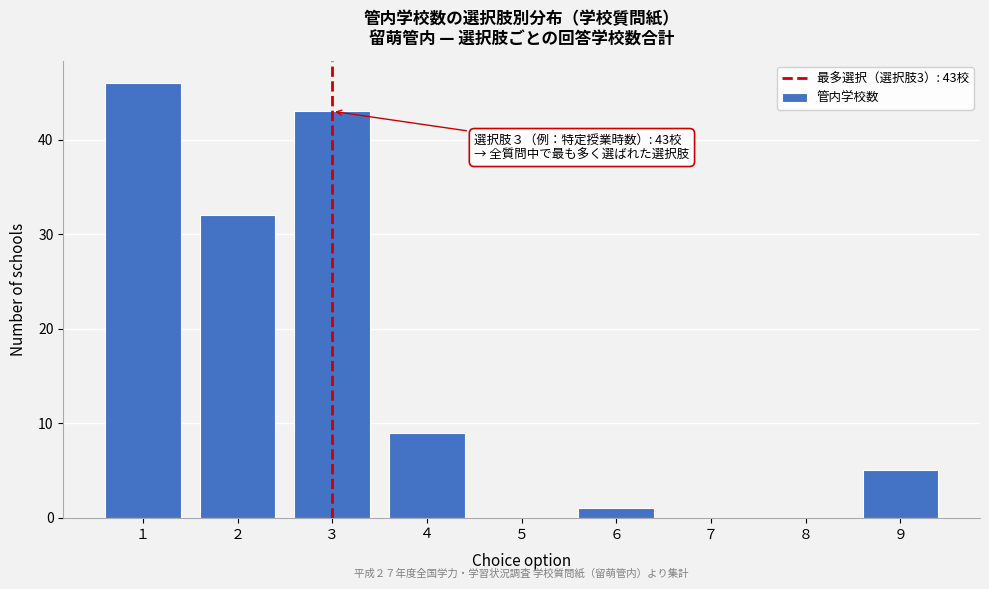

Reading right to left, list all the values displayed in this chart.

９=5	８=0	７=0	６=1	５=0	４=9	３=43	２=32	１=46